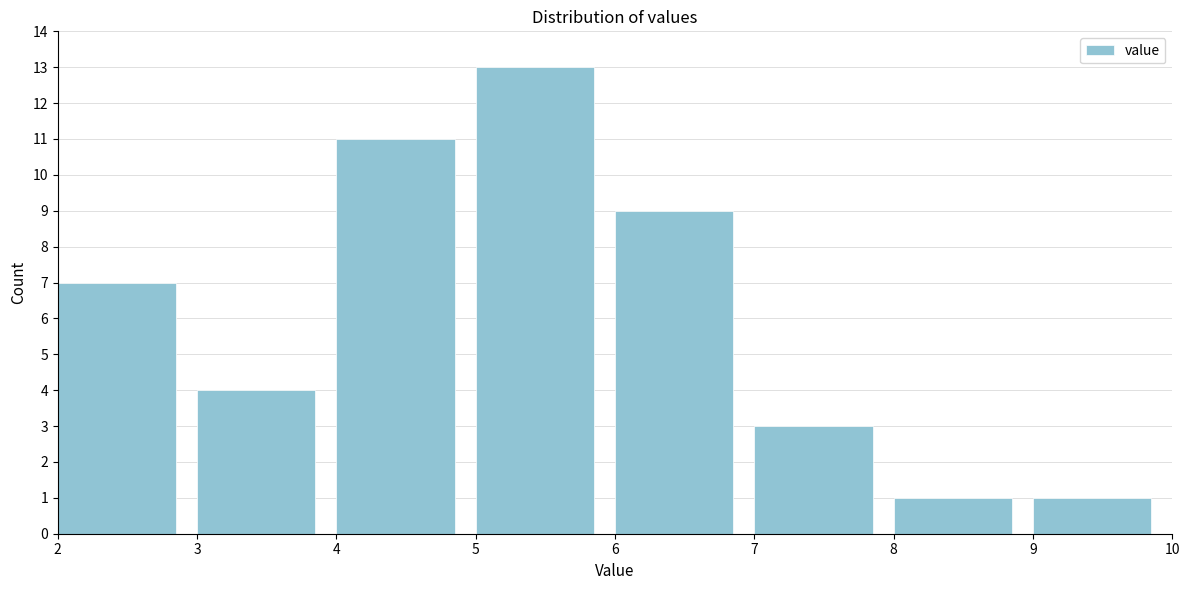

Over which range of the x-axis is the bar tallest?

5 to 6